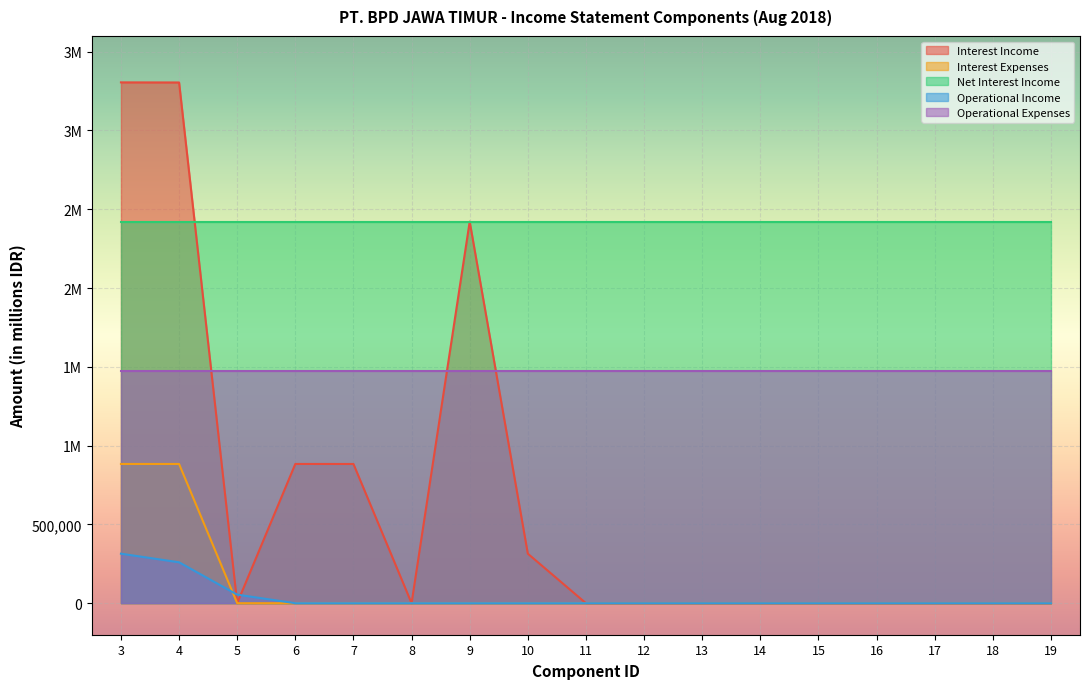

True or false: Interest Income and Interest Expenses intersect in this chart.

False